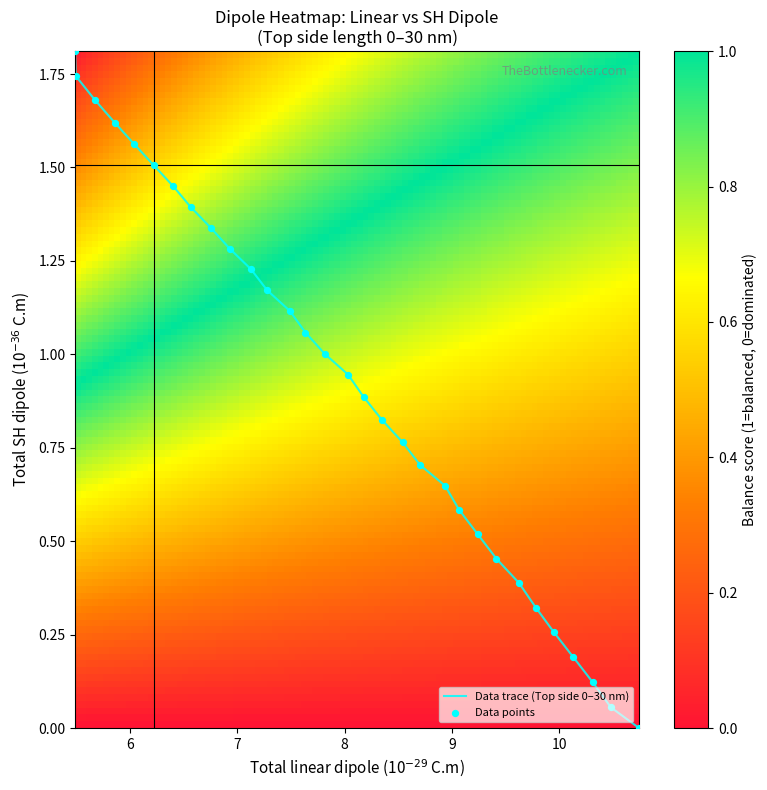

What is the difference between the maximum and minimum values?

1.8